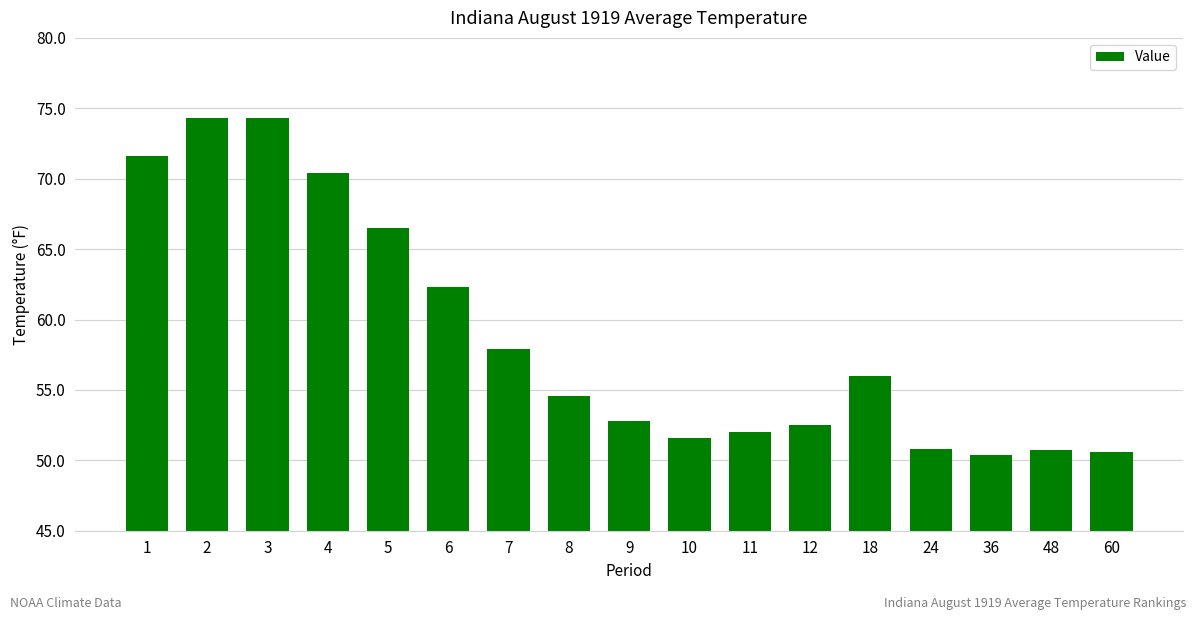

What is the sum of all values?

999.3